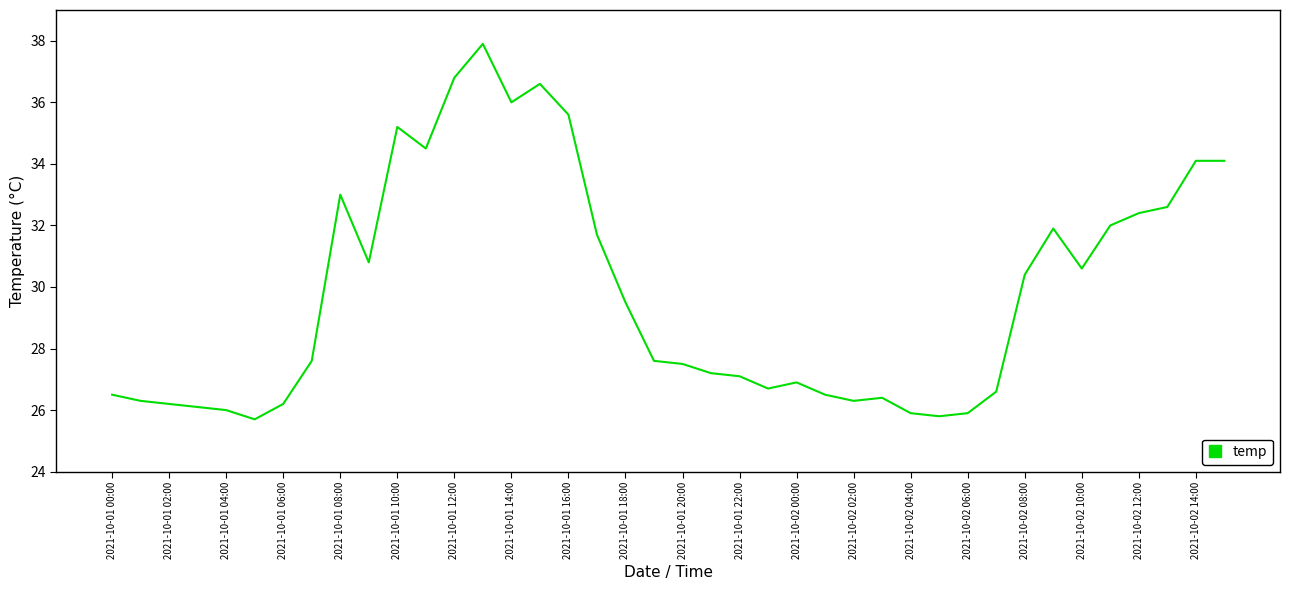

What is the difference between the maximum and minimum values?

12.2